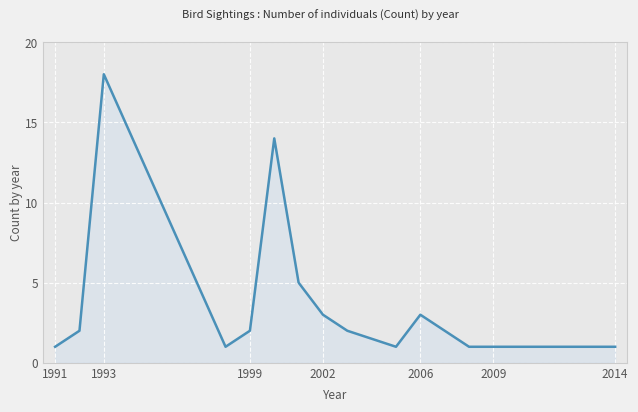

Count the number of data series in this chart.

1